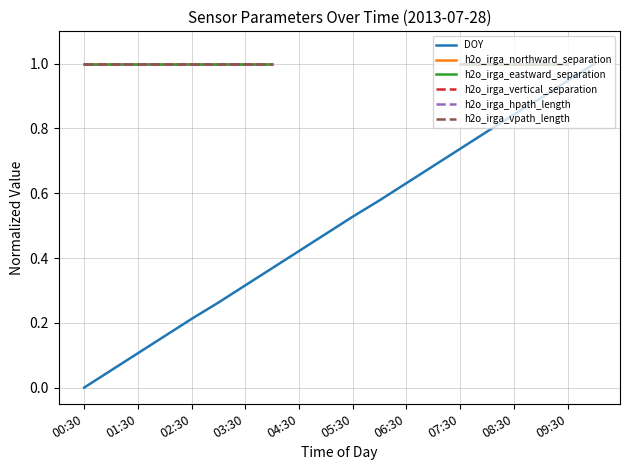

The value of DOY at 09:30 is 1.3. True or false?

False